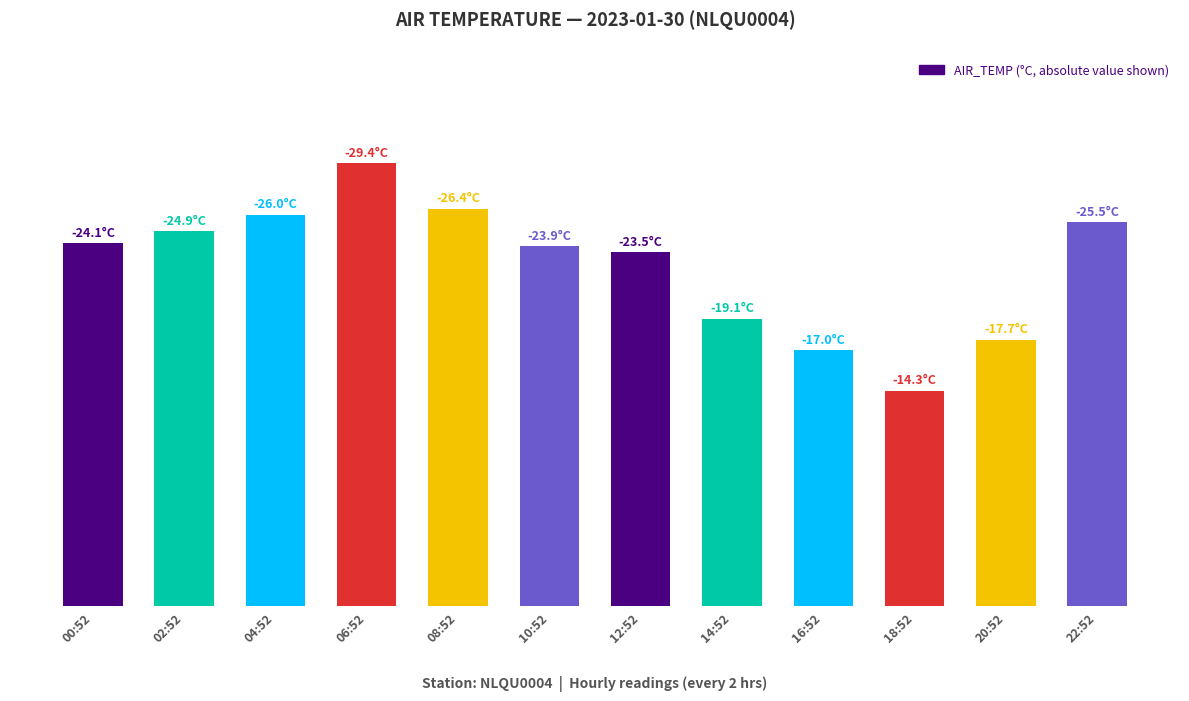

Reading left to right, what are all the values shown in this chart?

00:52=24.1	02:52=24.9	04:52=26.0	06:52=29.4	08:52=26.4	10:52=23.9	12:52=23.5	14:52=19.1	16:52=17.0	18:52=14.3	20:52=17.7	22:52=25.5